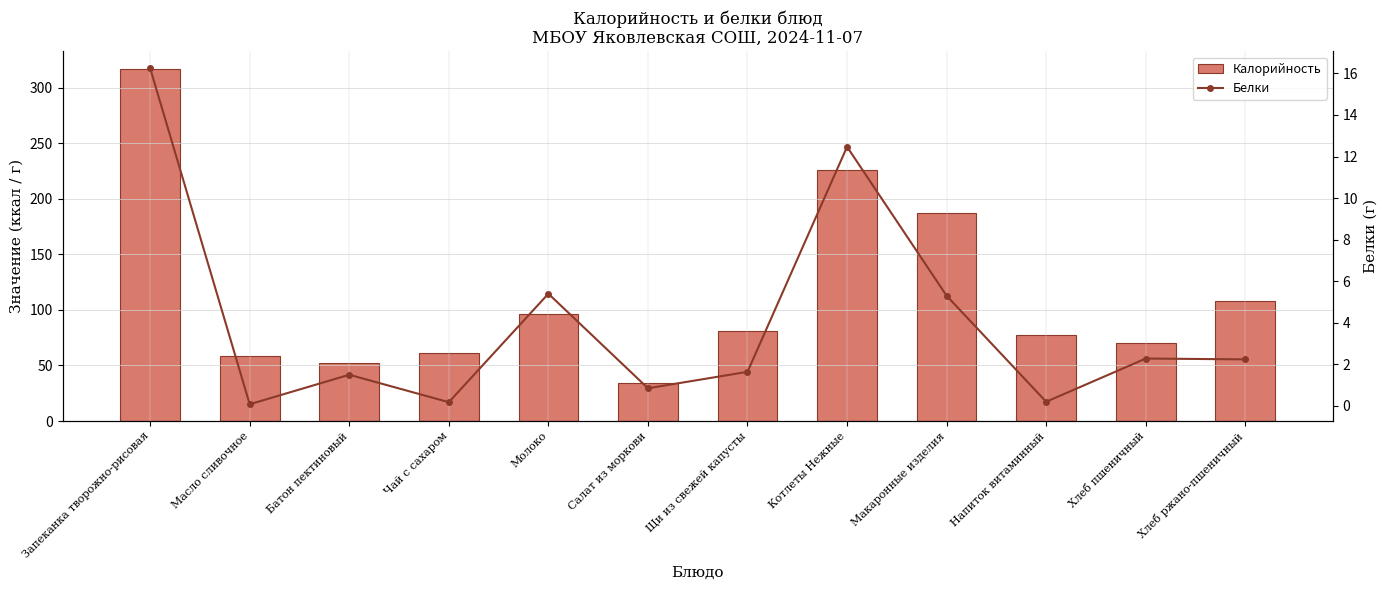

Reading right to left, list all the values displayed in this chart.

Калорийность: Хлеб ржано-пшеничный=108.0	Хлеб пшеничный=70.3	Напиток витаминный=77.6	Макаронные изделия=187.6	Котлеты Нежные=225.8	Щи из свежей капусты=81.4	Салат из моркови=34.5	Молоко=96.4	Чай с сахаром=61.2	Батон пектиновый=52.3	Масло сливочное=58.2	Запеканка творожно-рисовая=316.8
Белки: Хлеб ржано-пшеничный=2.2	Хлеб пшеничный=2.3	Напиток витаминный=0.2	Макаронные изделия=5.3	Котлеты Нежные=12.5	Щи из свежей капусты=1.6	Салат из моркови=0.8	Молоко=5.4	Чай с сахаром=0.2	Батон пектиновый=1.5	Масло сливочное=0.1	Запеканка творожно-рисовая=16.2